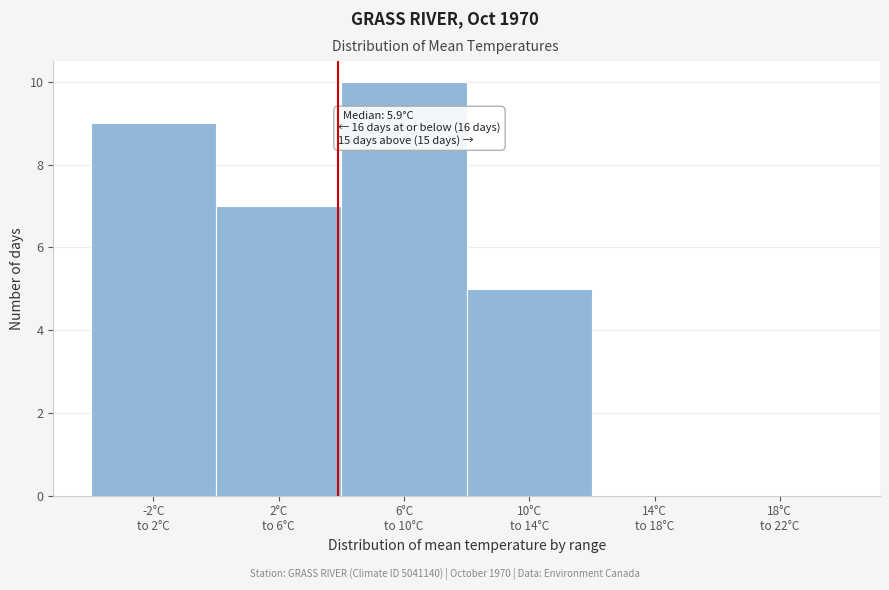

What is the sum of all values?

31